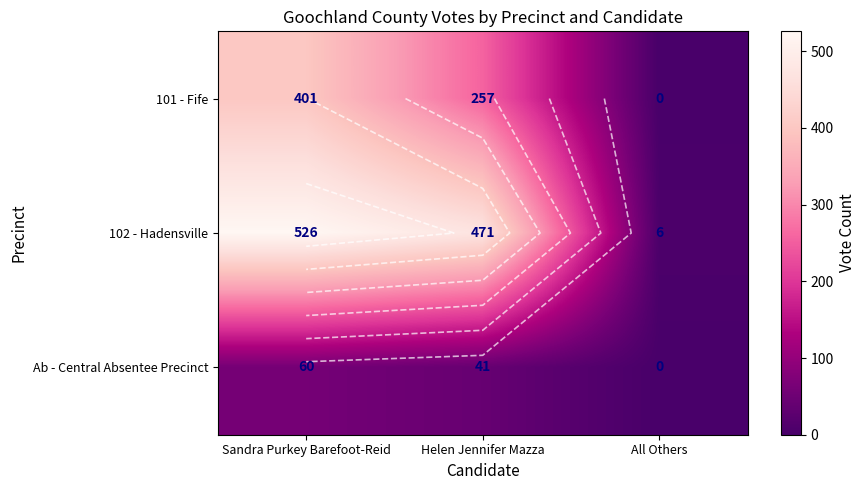

What is the difference between the second highest and minimum values in the 101 - Fife series?

257